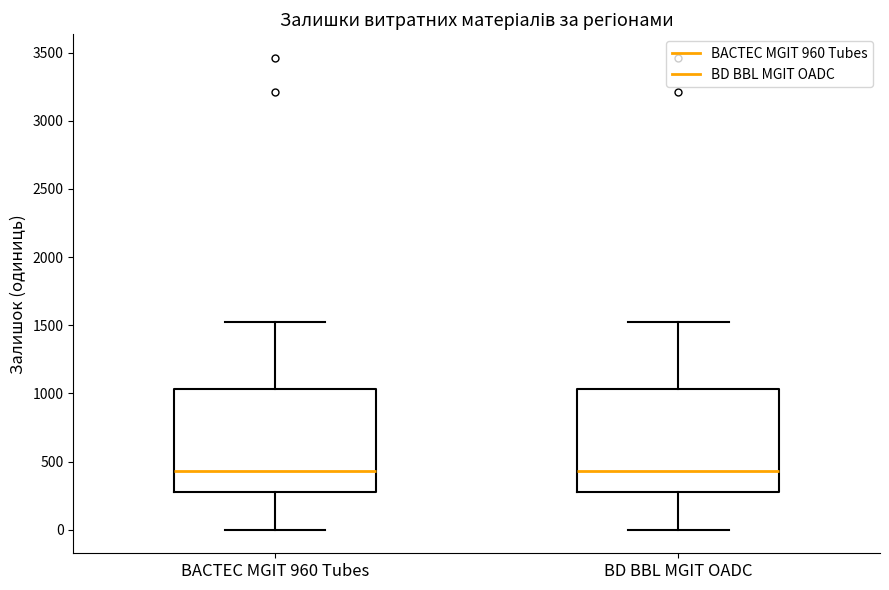

Reading left to right, transcribe this box plot: for each box, give where its median line is, the range the box spans, and where its two whiskers end, as read against the y-axis. The values are not printed on the chart, so give them approximately, as read against the axis.

BACTEC MGIT 960 Tubes: median 450, box 300 to 1050, whiskers 0 to 1500
BD BBL MGIT OADC: median 450, box 300 to 1050, whiskers 0 to 1500